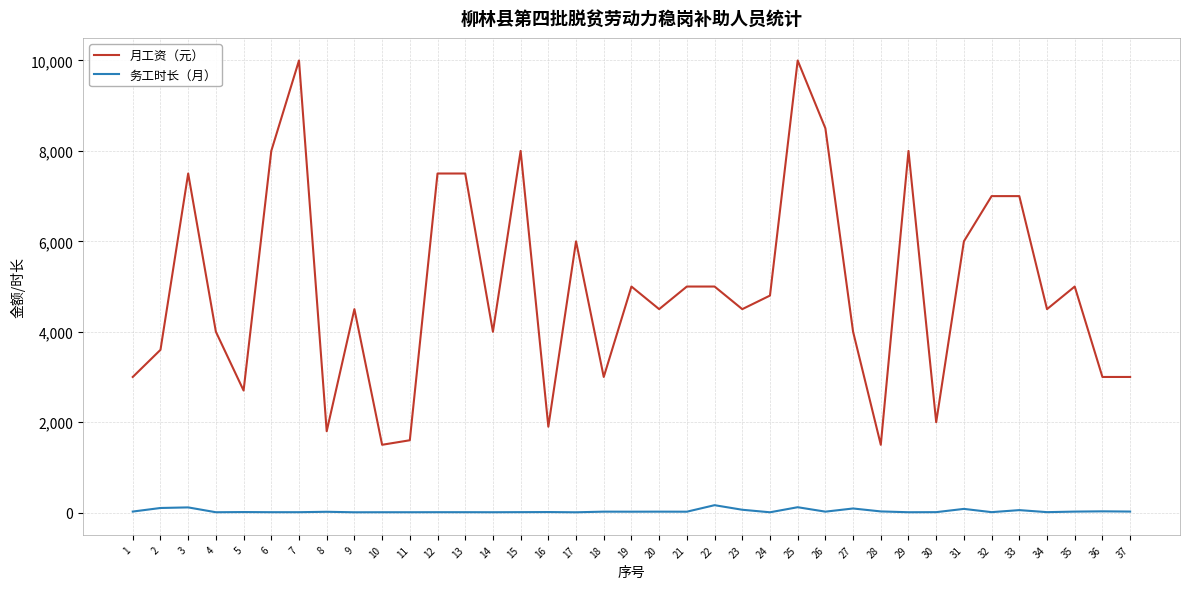

Is the value of 务工时长（月） at 2 greater than the value of 月工资（元） at 1?

No